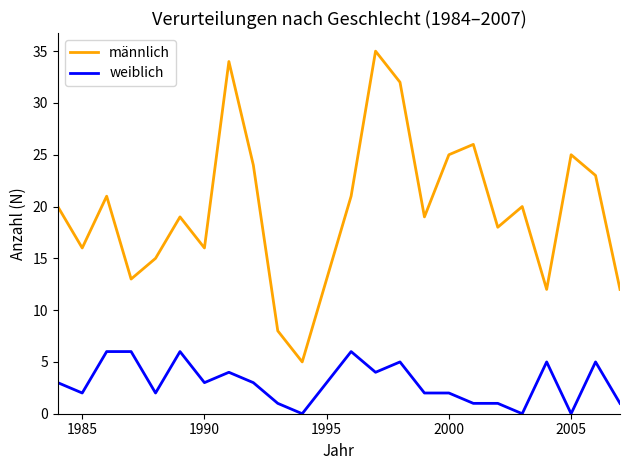

Count the number of data series in this chart.

2